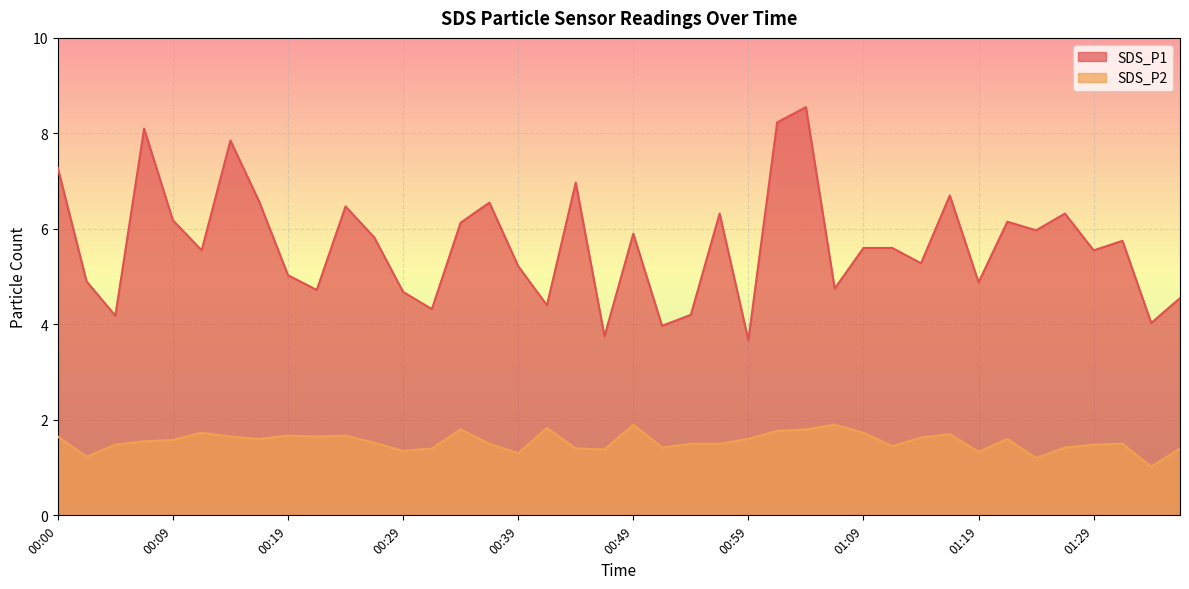

True or false: SDS_P2 and SDS_P1 cross at least once.

False